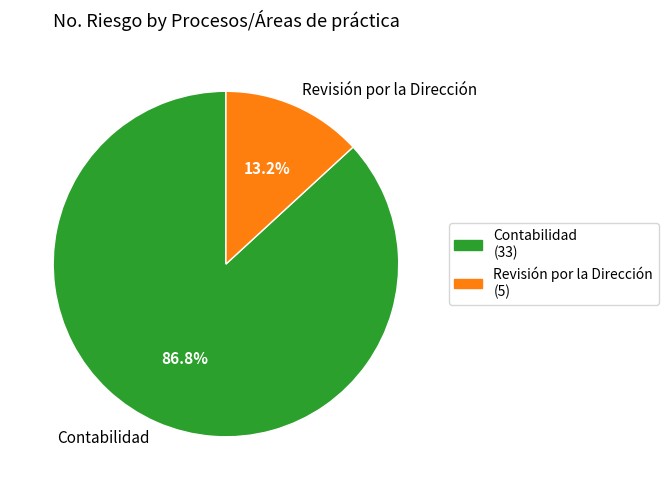

Approximately how many times larger is the value at Revisión por la Dirección compared to Contabilidad?

0.2